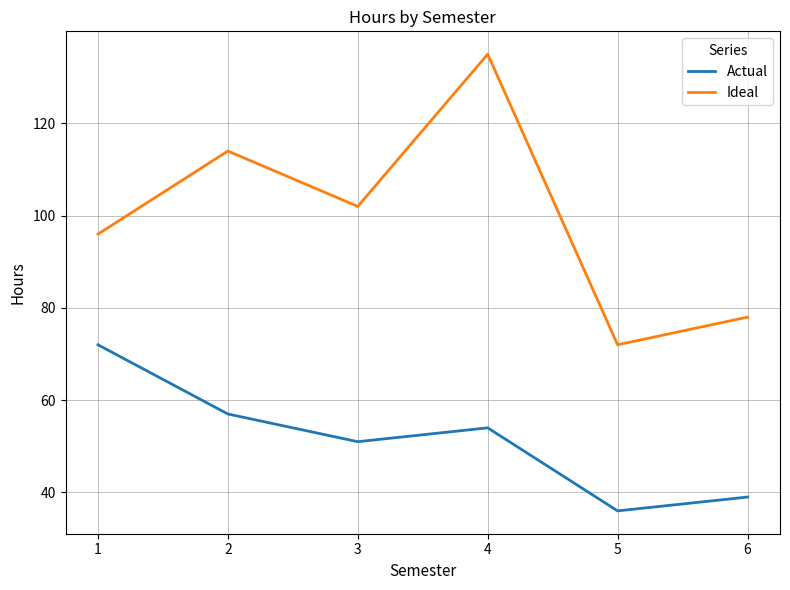

True or false: Ideal and Actual cross at least once.

False